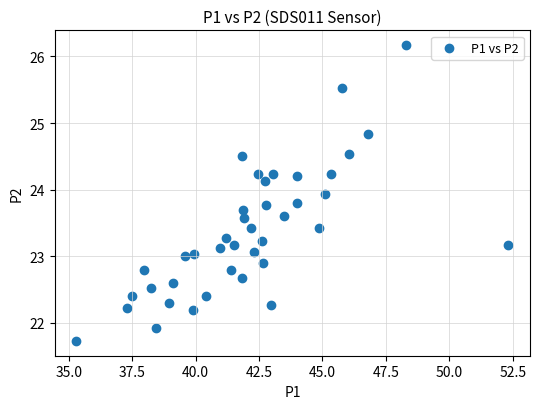

What is the range of X values (max minus min)?

17.0